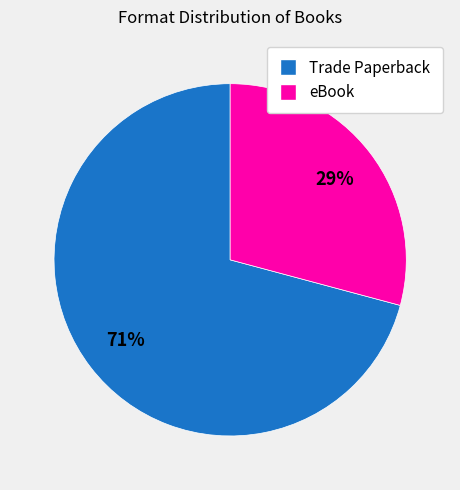

Is it true that eBook is 37% of the pie?

False